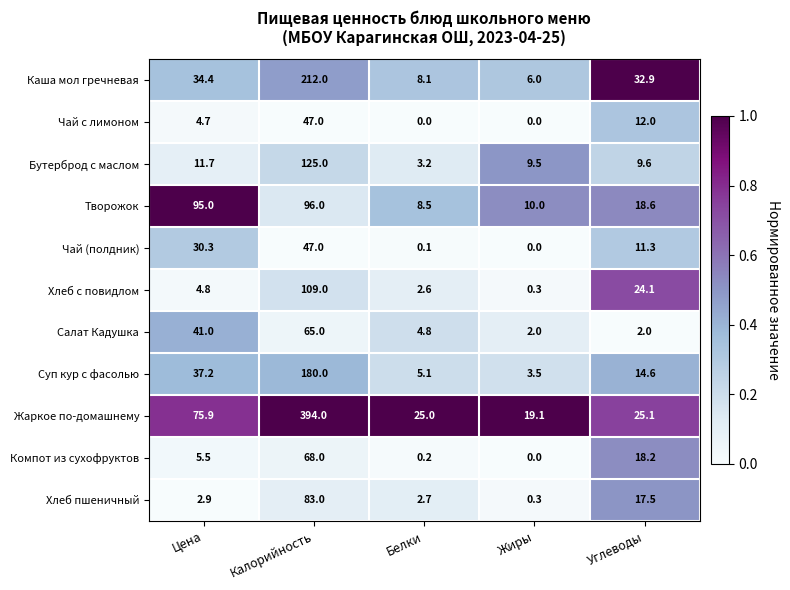

What is the difference between the highest and lowest values at Жиры?

19.1